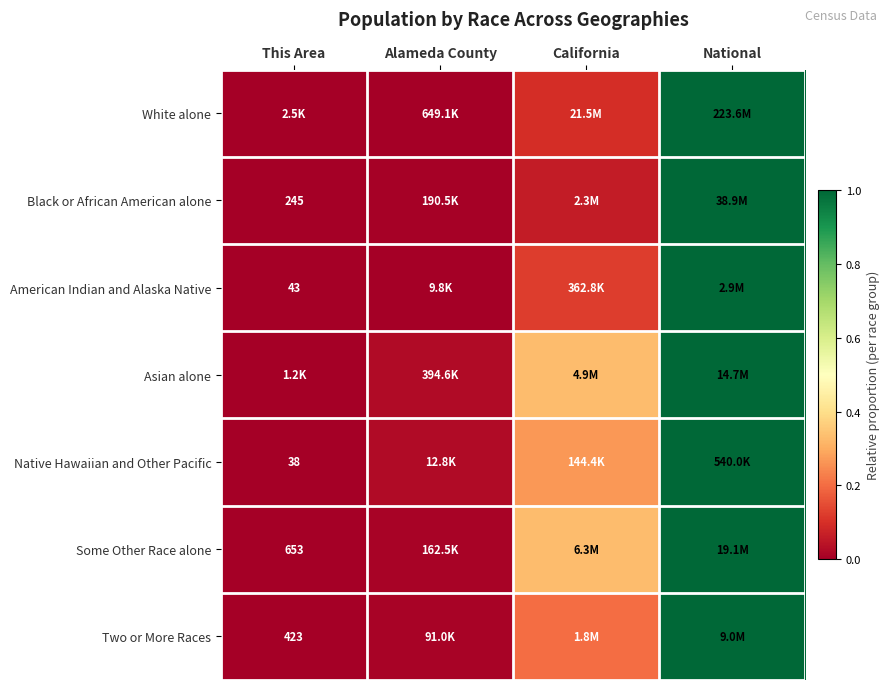

List the labels in order of Asian alone value, smallest first.

This Area, Alameda County, California, National